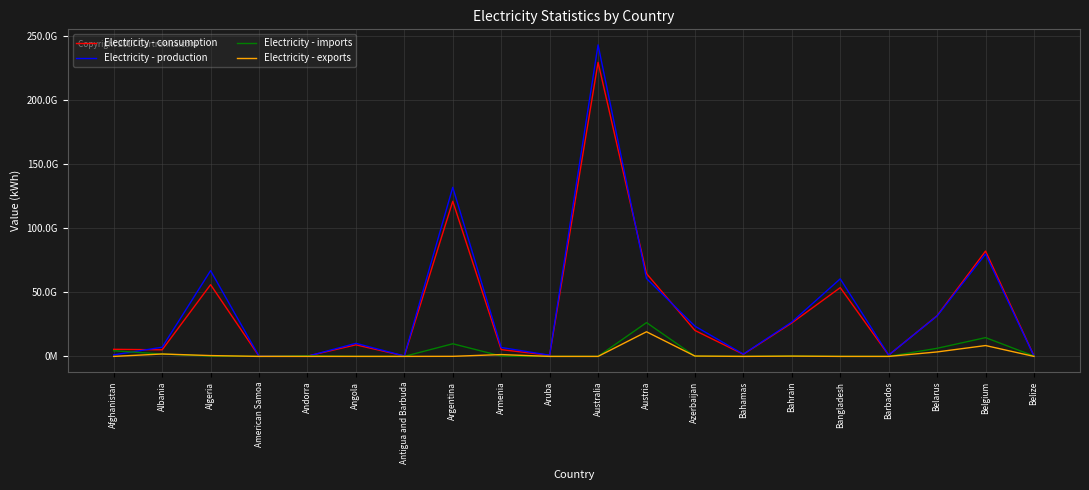

The value of Electricity - imports at Armenia is 275000000. True or false?

True